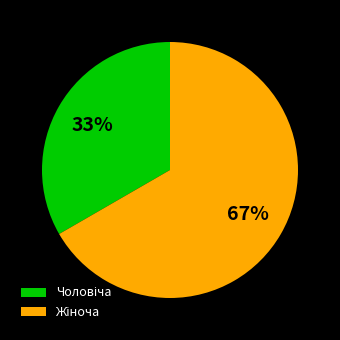

To the nearest percent, what is the average slice percentage?

50%